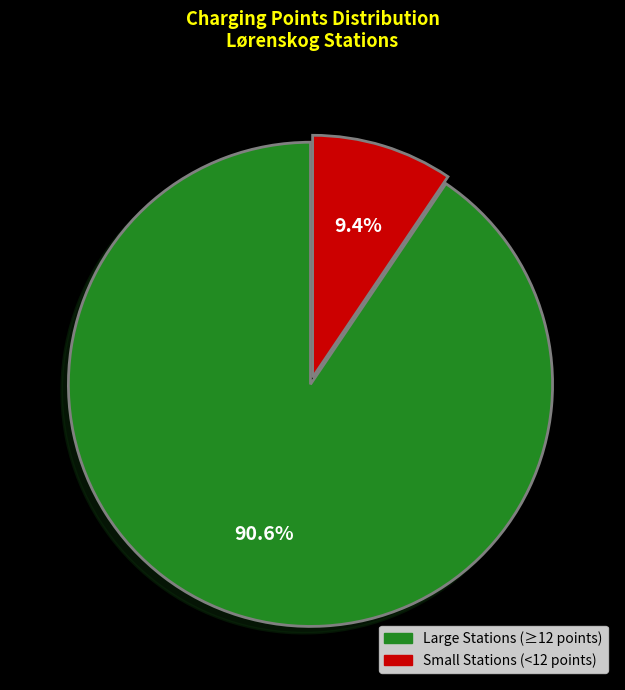

Is there any slice that represents more than half of the pie?

Yes